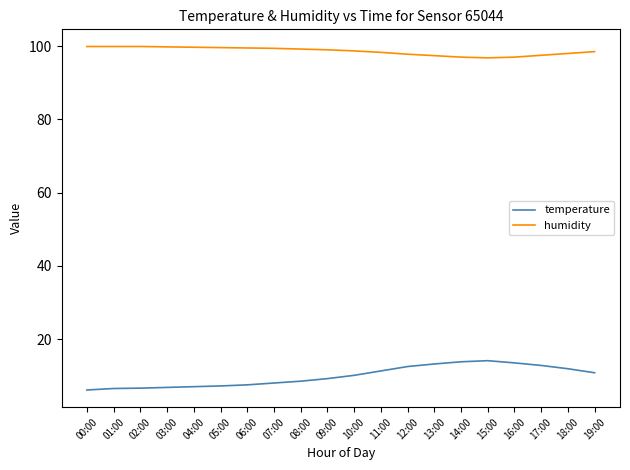

What is the spread (max minus min) of values at 11:00?

87.0